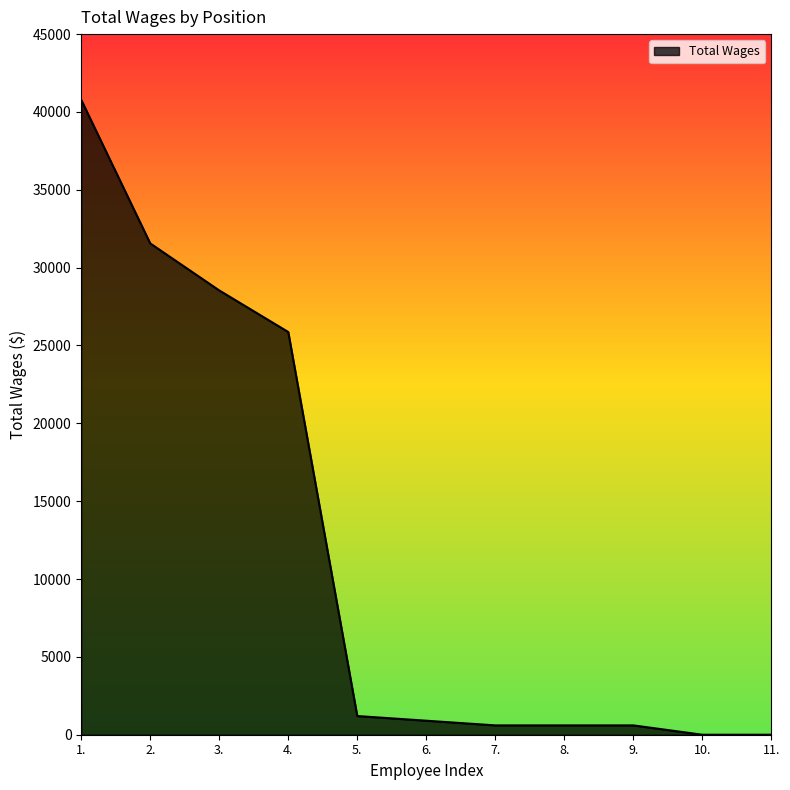

Which has a higher value, 9. or 5.?

5.